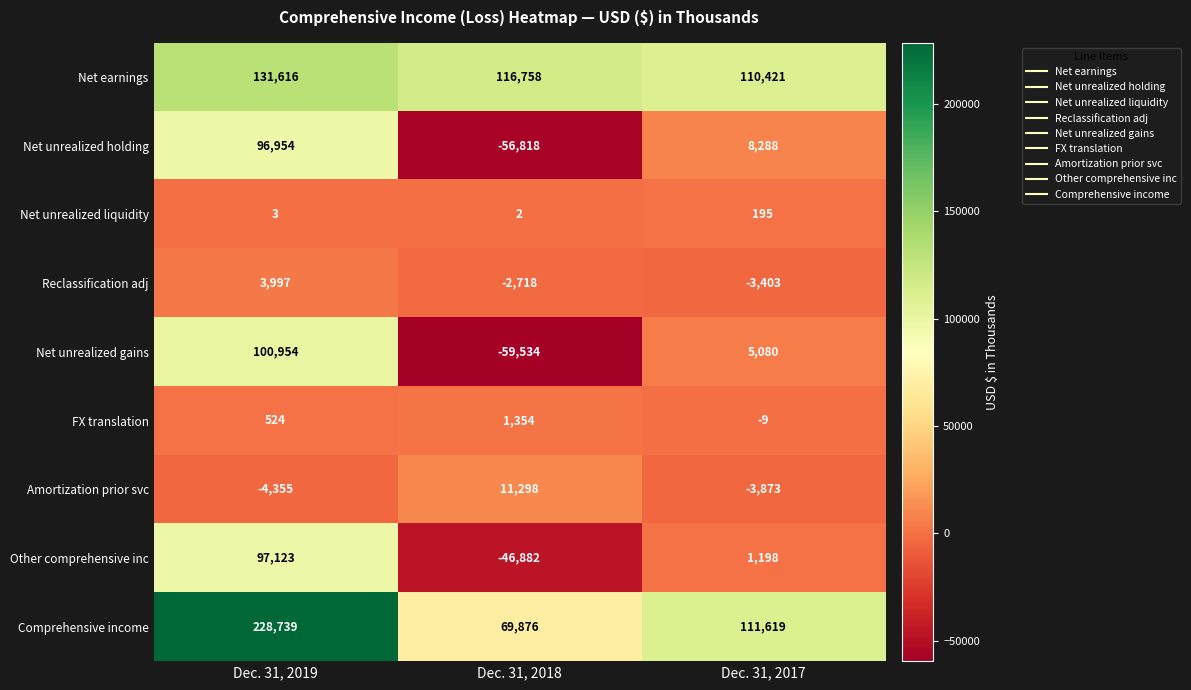

Where does the Net earnings series first go above 116758?

Dec. 31, 2019